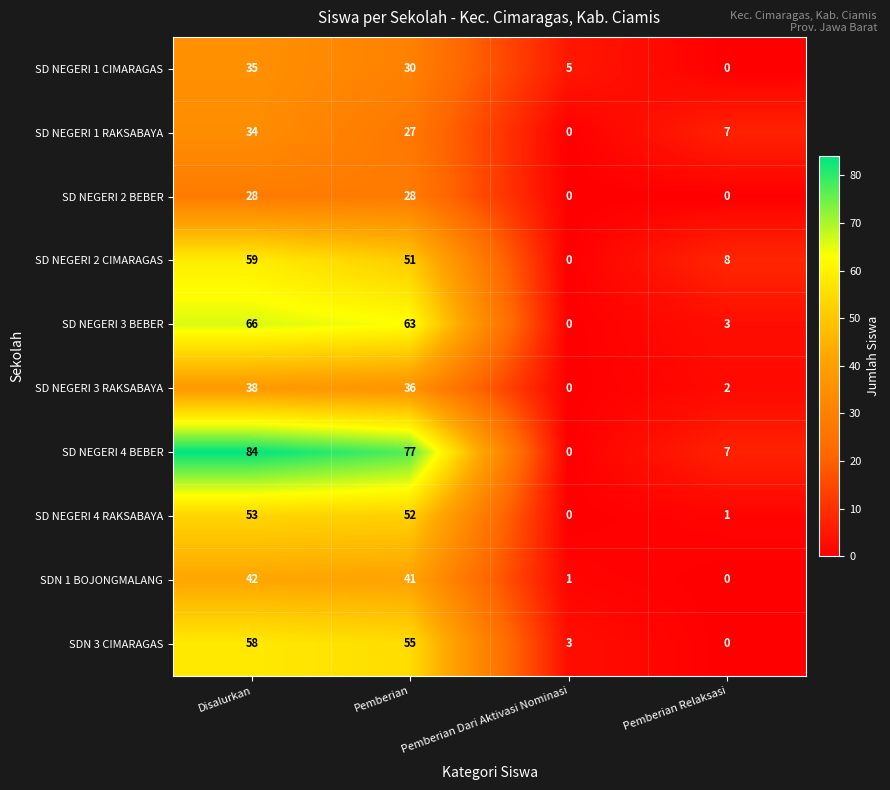

What value does the SD NEGERI 2 BEBER series have at Pemberian?

28